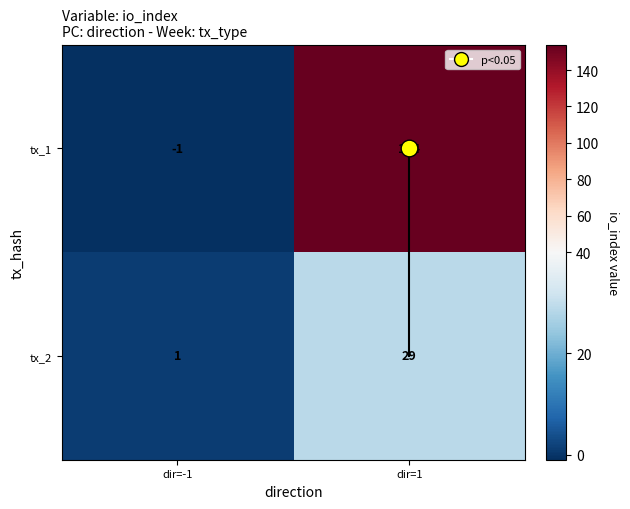

Rank the series by their maximum value, from highest to lowest.

tx_1, tx_2